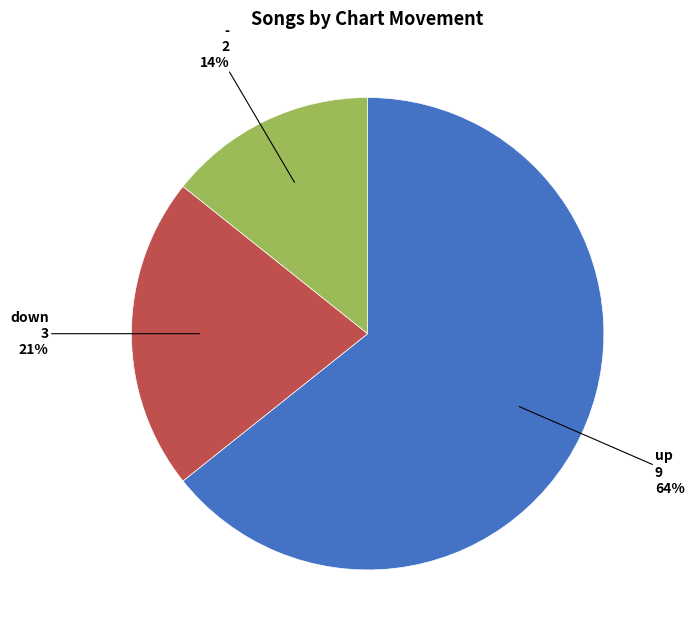

To the nearest percent, what is the average slice percentage?

33%